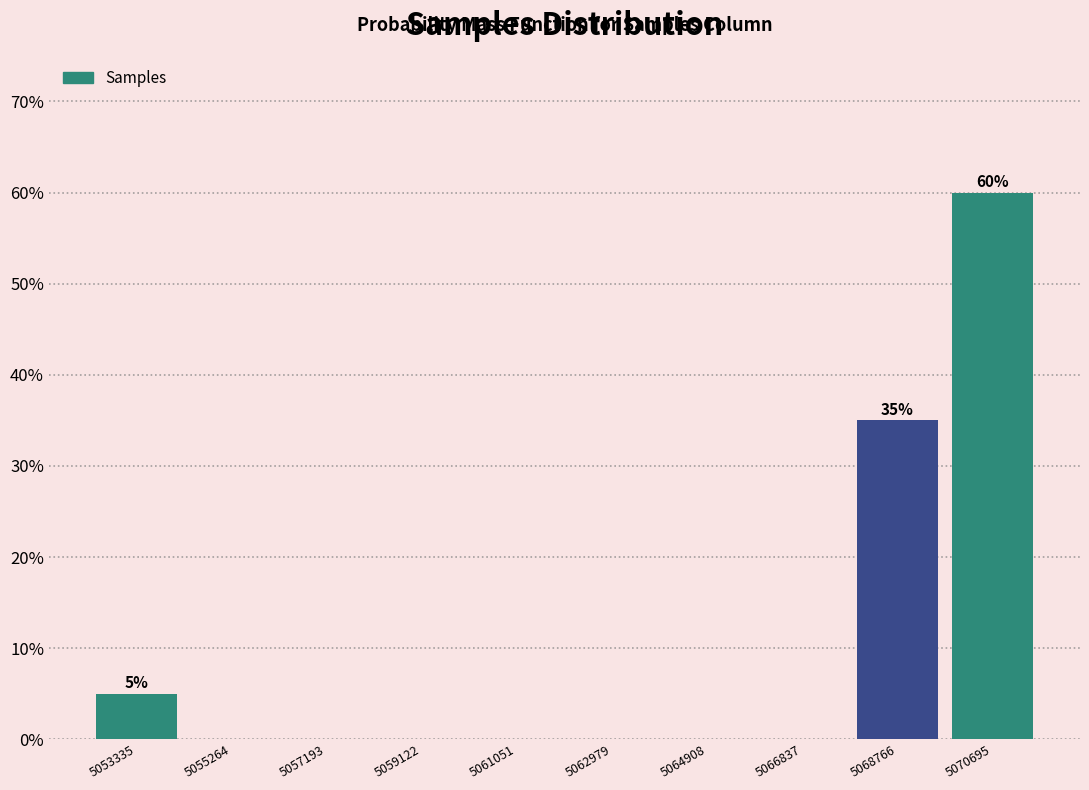

Over which range of the x-axis is the bar tallest?

5069800 to 5071600